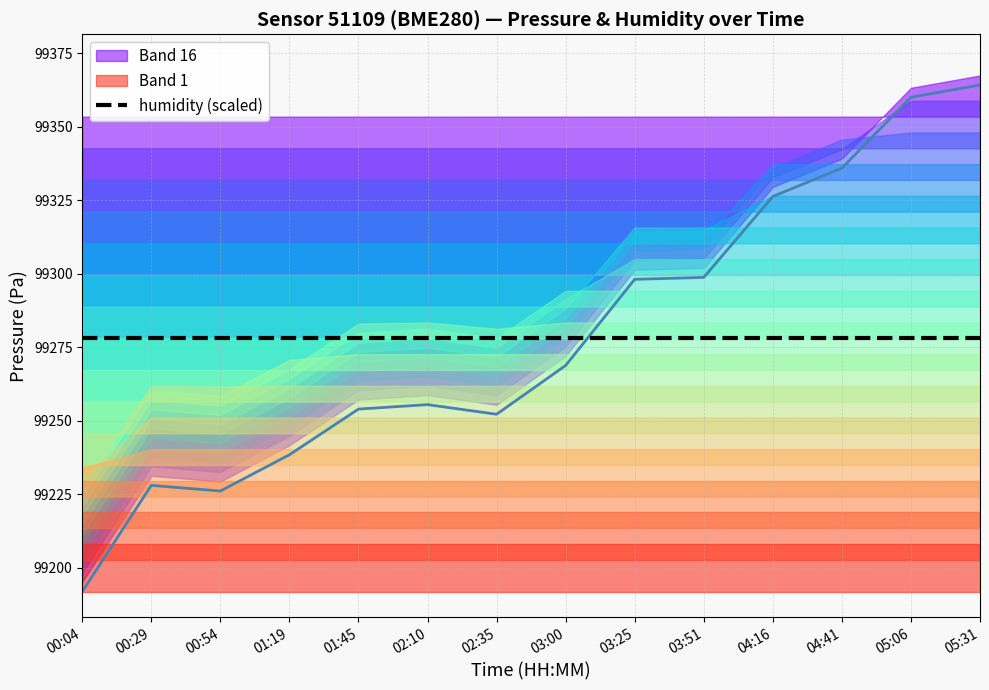

What is the sum of the humidity (scaled) values at 03:51 and 02:35?

198556.0